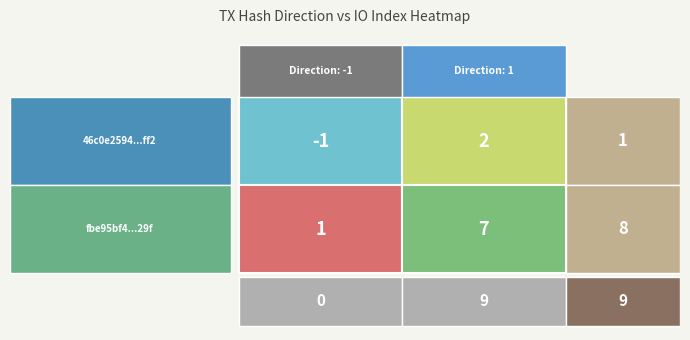

What is the sum of all fbe95bf42705e4f50893e128fd753d95837b29f values?

8